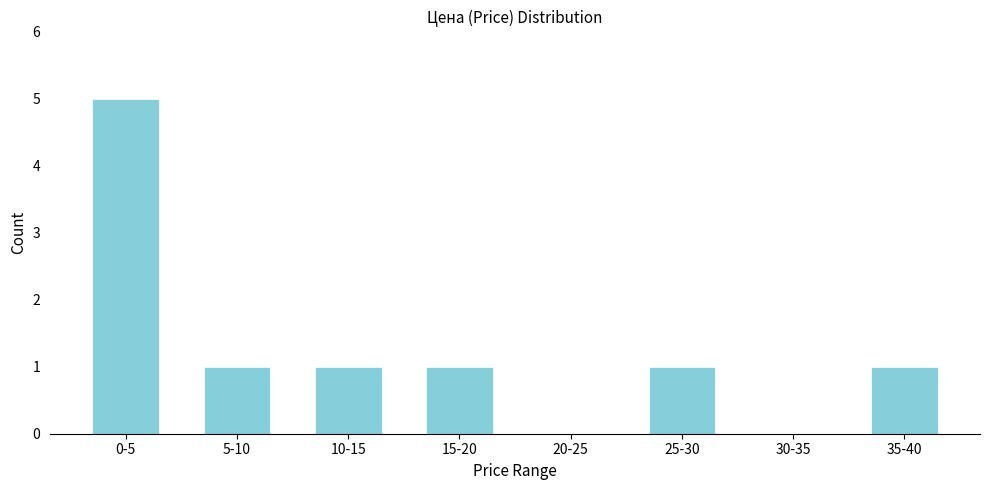

Reading left to right, transcribe all the data shown in this chart.

0-5=5	5-10=1	10-15=1	15-20=1	20-25=0	25-30=1	30-35=0	35-40=1